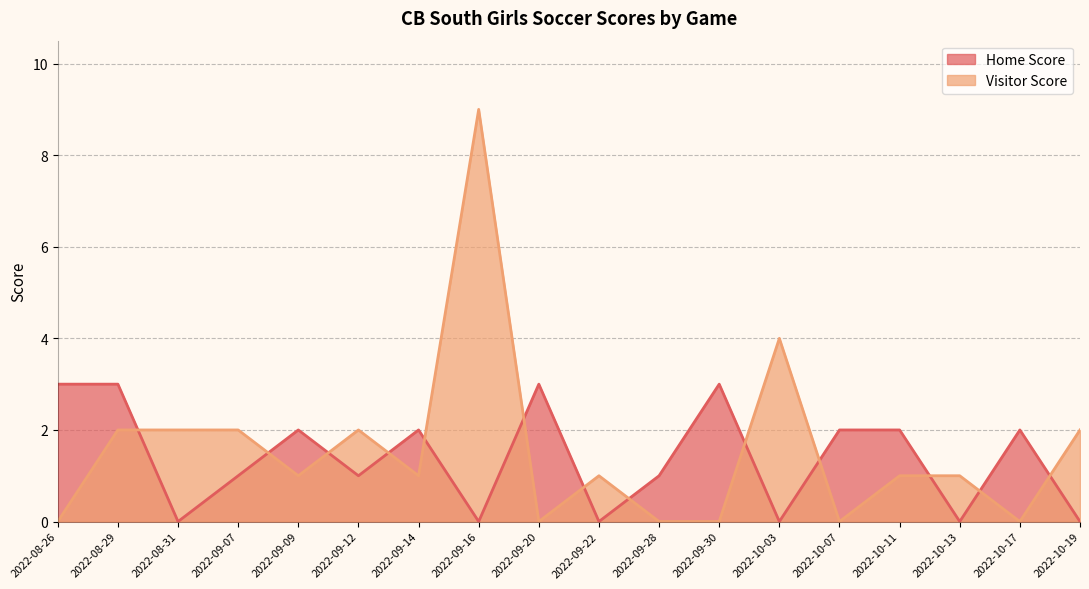

At which category is the sum across all series the highest?

2022-09-16